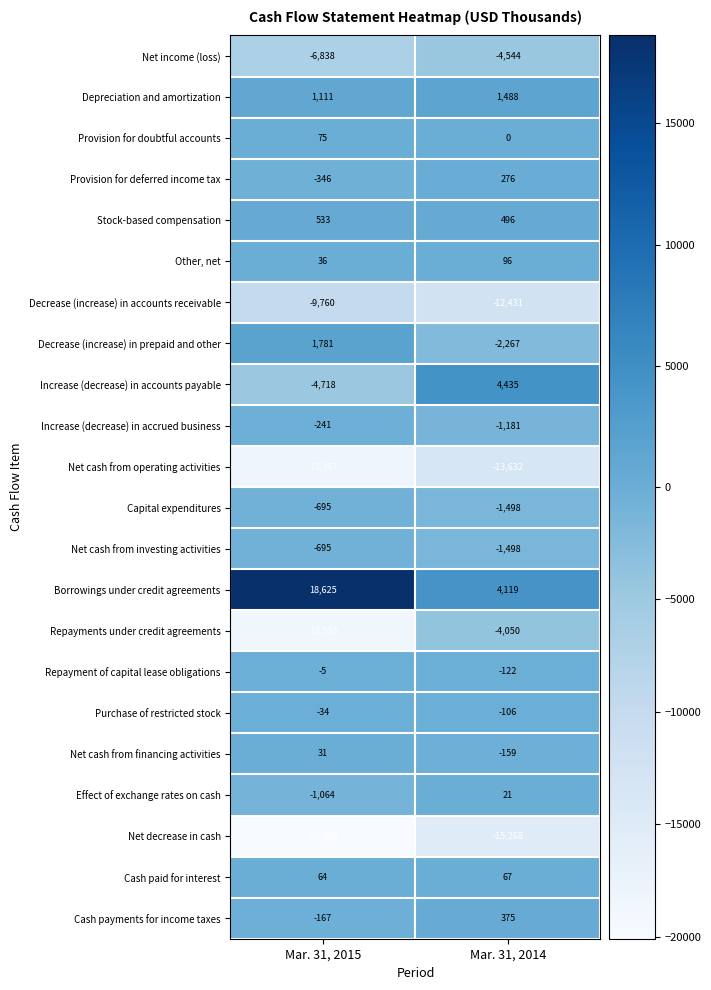

Which series has the largest range (max minus min)?

Borrowings under credit agreements